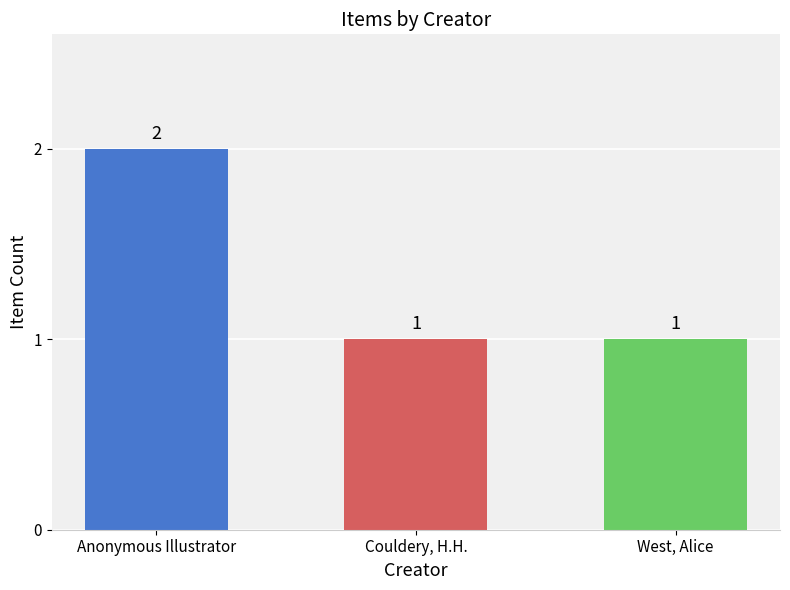

Is it true that the value at West, Alice is 1?

True